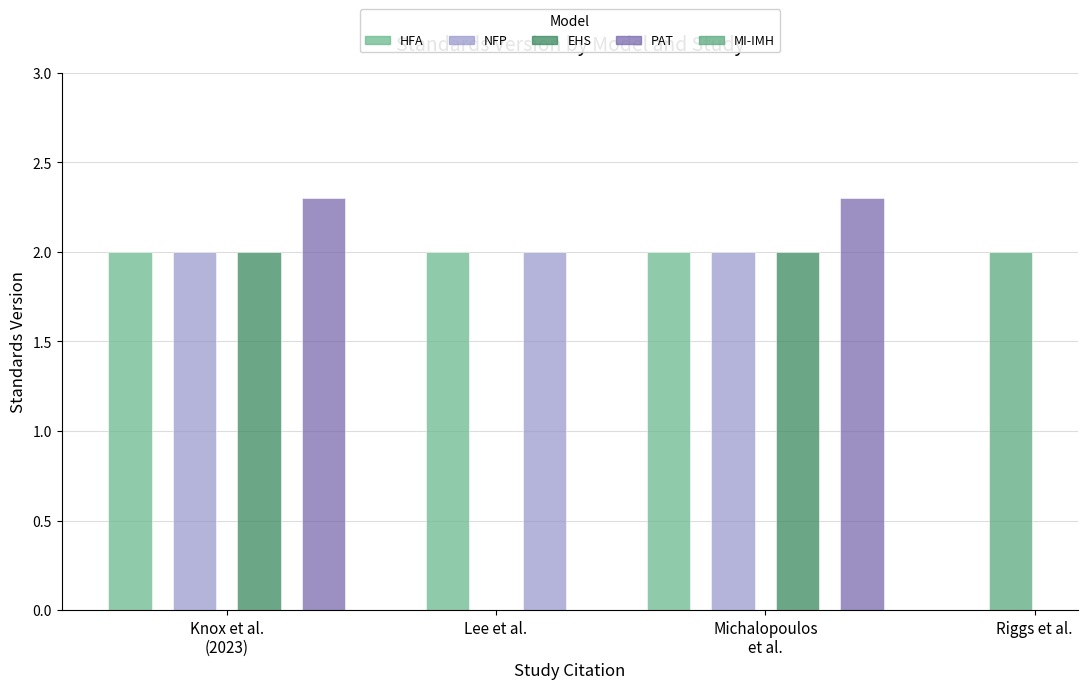

Are the bars horizontal?

No